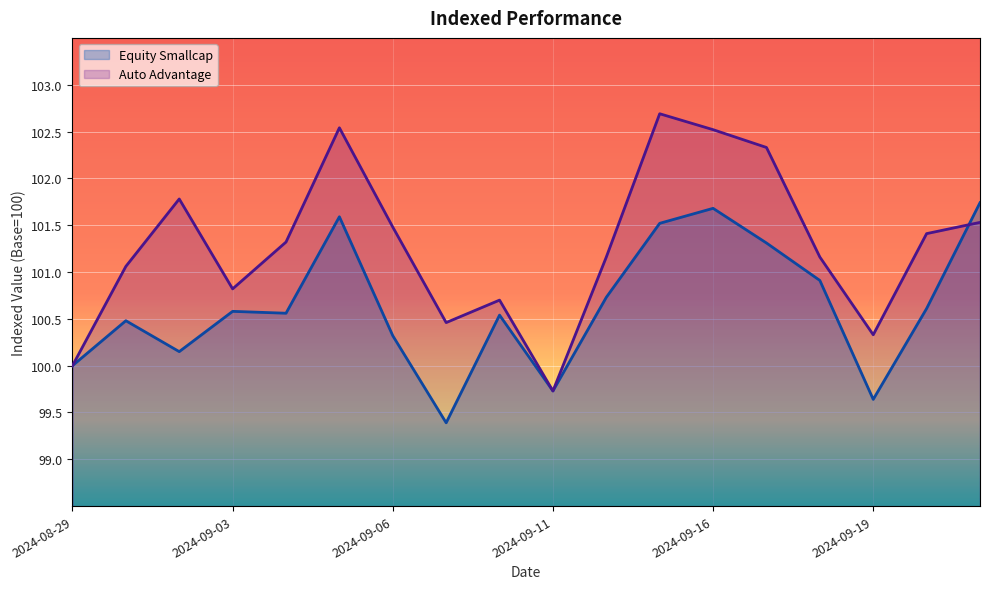

Between 2024-09-09 and 2024-09-13, which series saw the biggest shift?

Auto Advantage